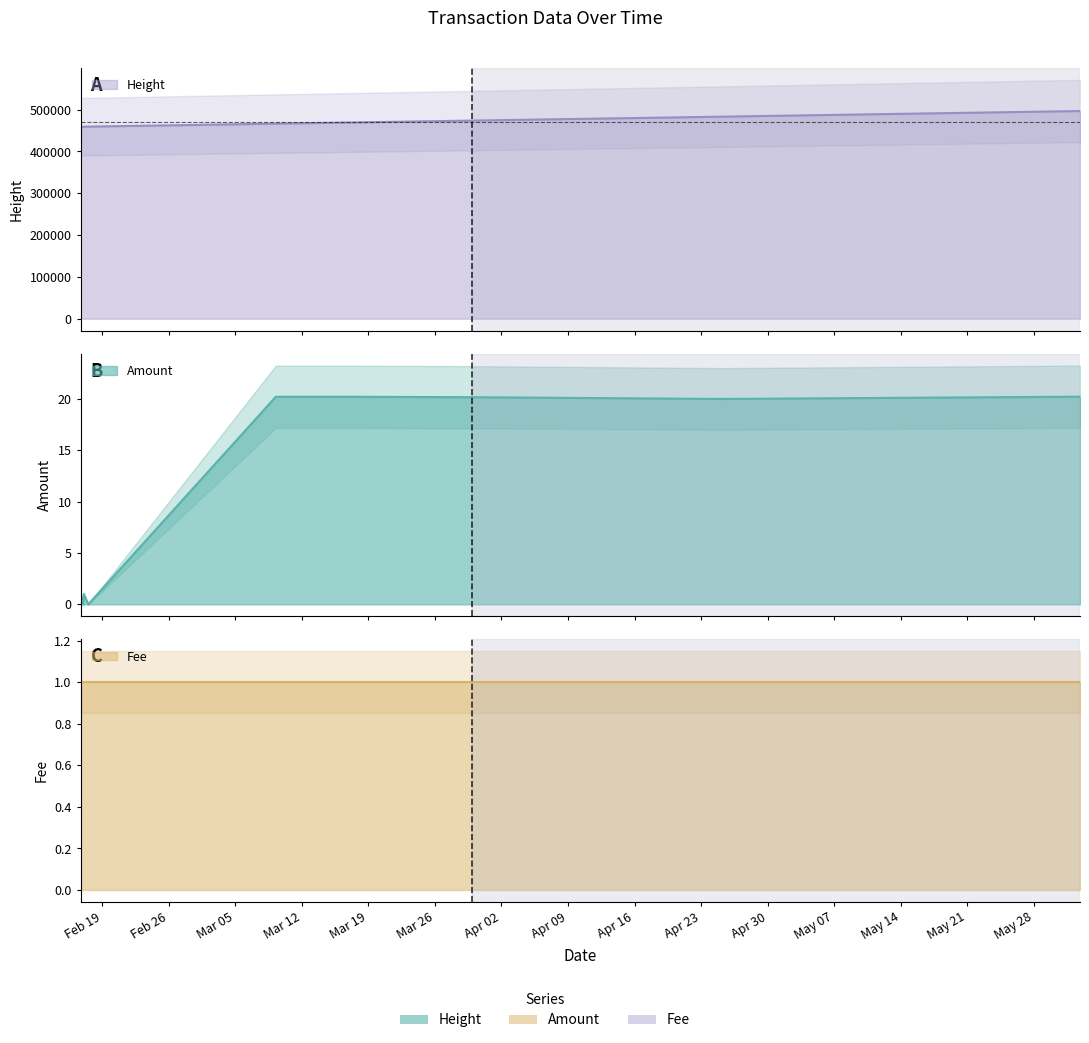

True or false: Amount and Height cross at least once.

False